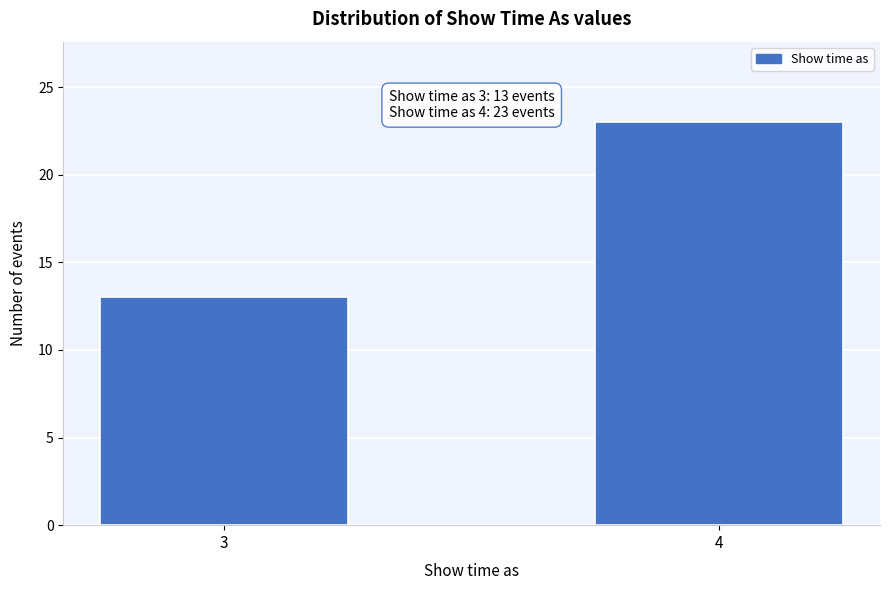

Reading left to right, transcribe all the data shown in this chart.

13	23